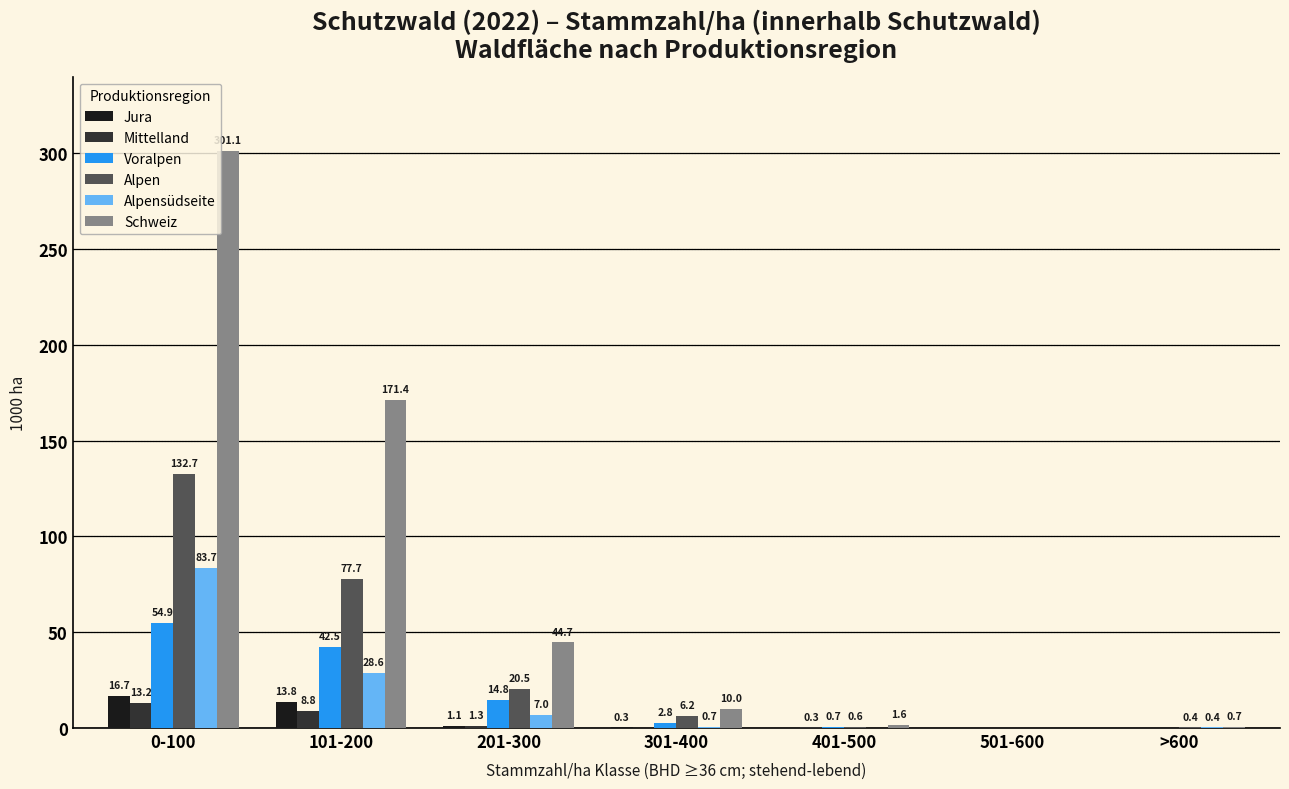

True or false: Schweiz has a value of 301.1 at 0-100.

True